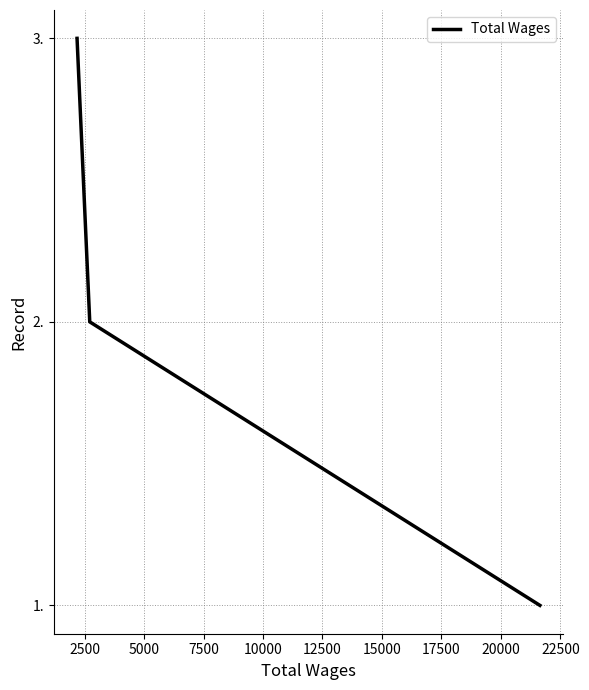

Count the number of data series in this chart.

1